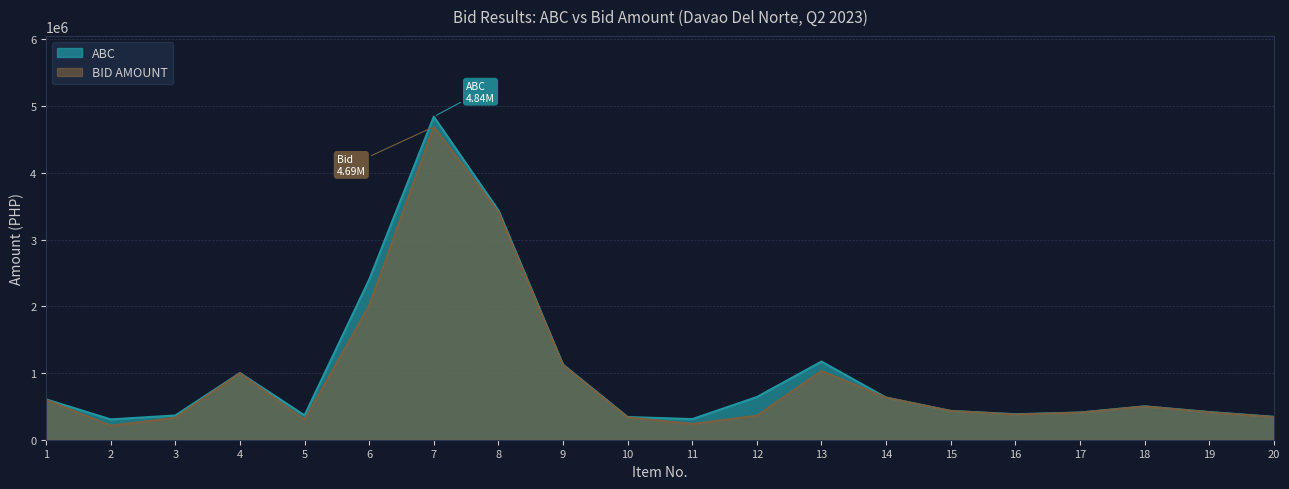

True or false: ABC and BID AMOUNT cross at least once.

False